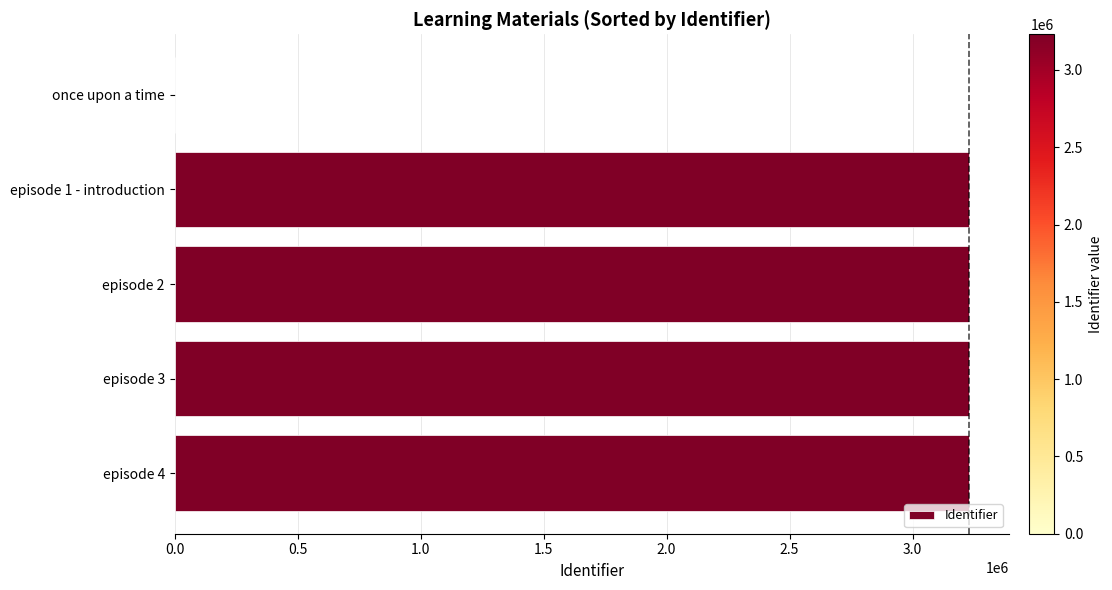

What is the change in value from episode 4 to once upon a time?

-3230780